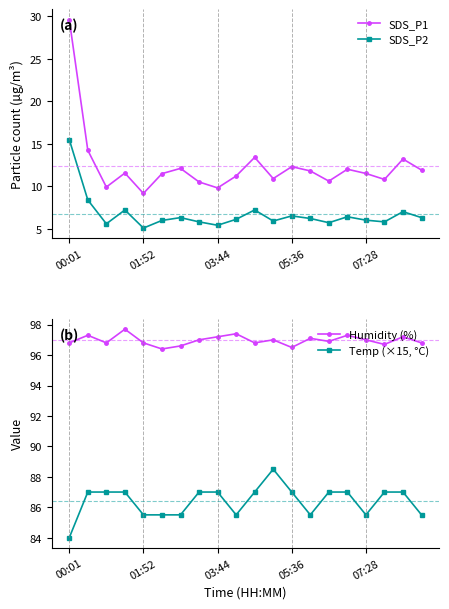

How many values in the Temp (×15, °C) series exceed 87?

1